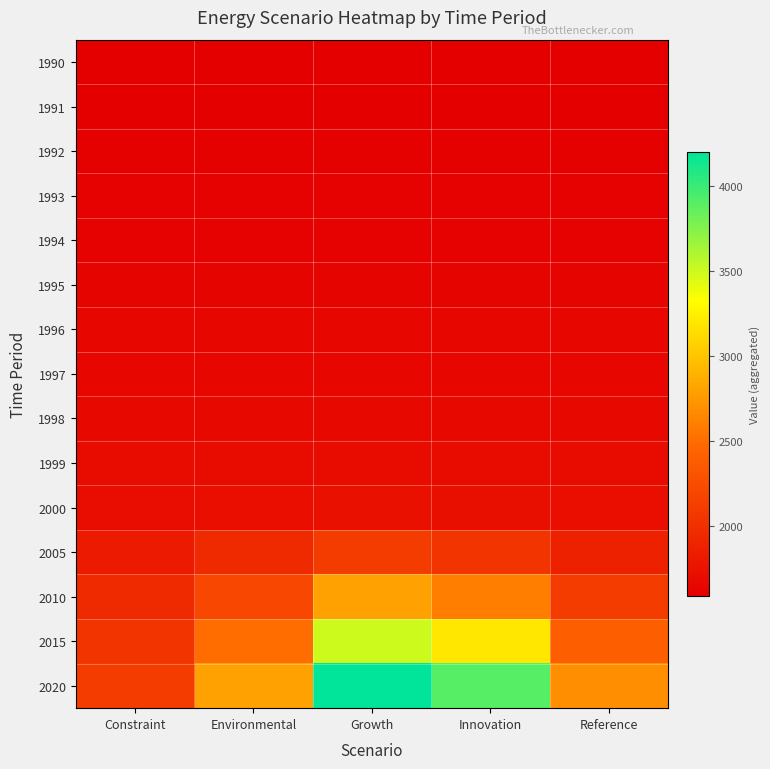

Rank the series by their maximum value, from highest to lowest.

2020, 2015, 2010, 2005, 2000, 1999, 1998, 1997, 1996, 1995, 1994, 1993, 1992, 1991, 1990